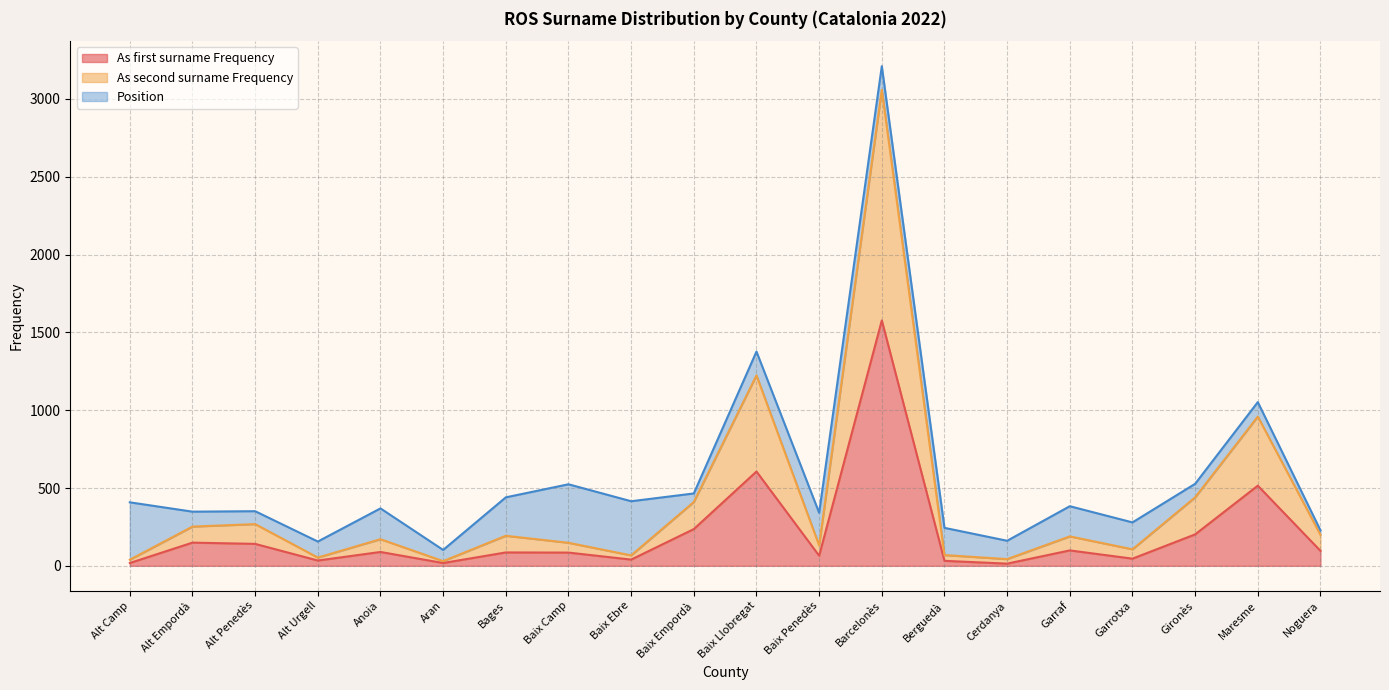

Which category has the highest value in the As first surname Frequency series?

Barcelonès